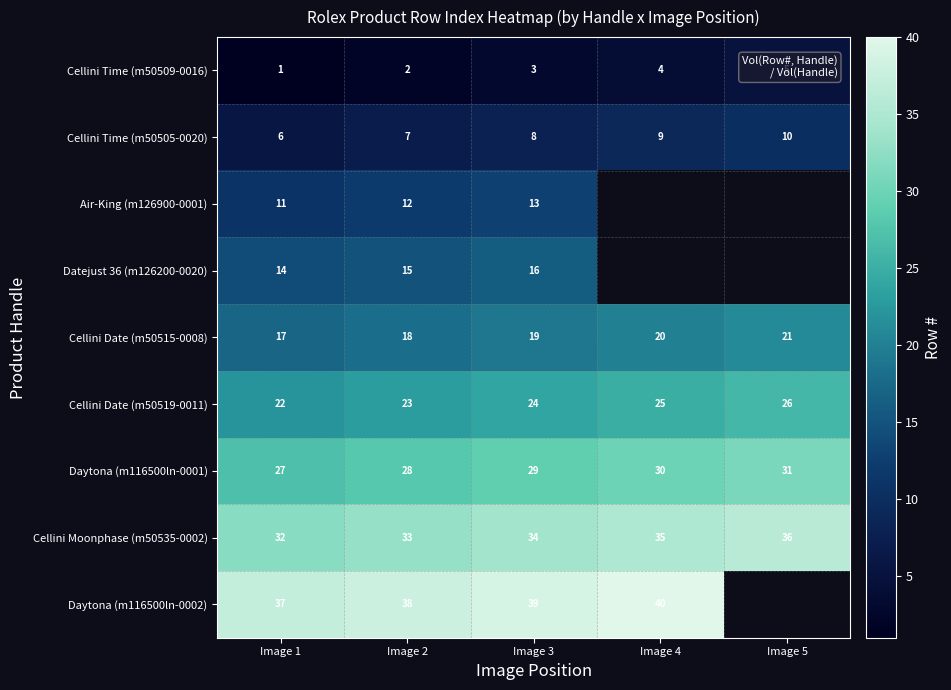

List the labels in order of Cellini Time (m50509-0016) value, smallest first.

Image 1, Image 2, Image 3, Image 4, Image 5